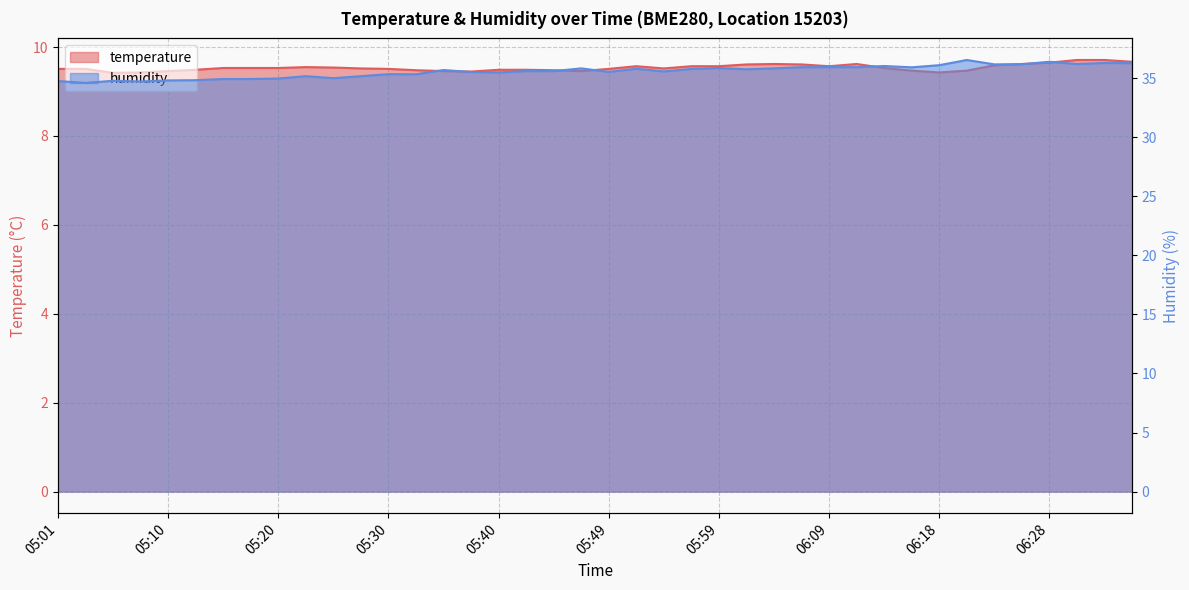

Where is temperature nearest to the value 9?

05:06